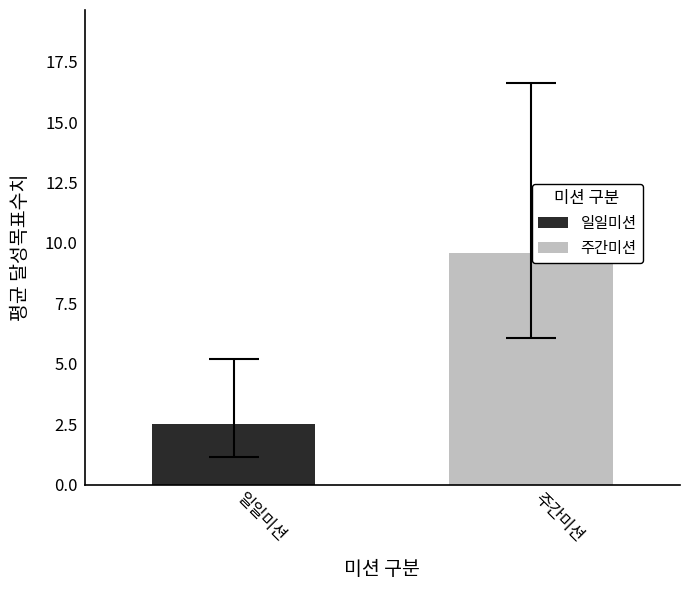

Rank the series by their maximum value, from lowest to highest.

일일미션, 주간미션